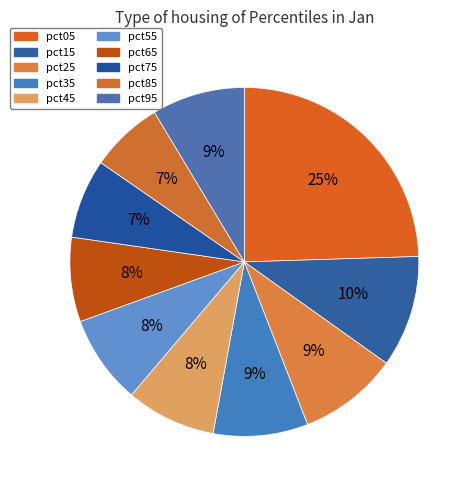

Rank the categories by value from lowest to highest.

pct85, pct75, pct65, pct55, pct45, pct95, pct35, pct25, pct15, pct05